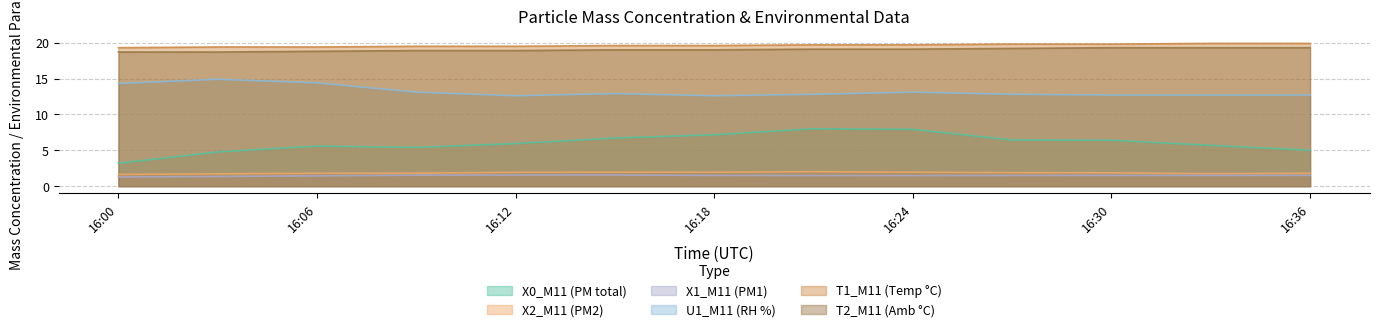

True or false: T1_M11 (Temp °C) and T2_M11 (Amb °C) cross at least once.

False